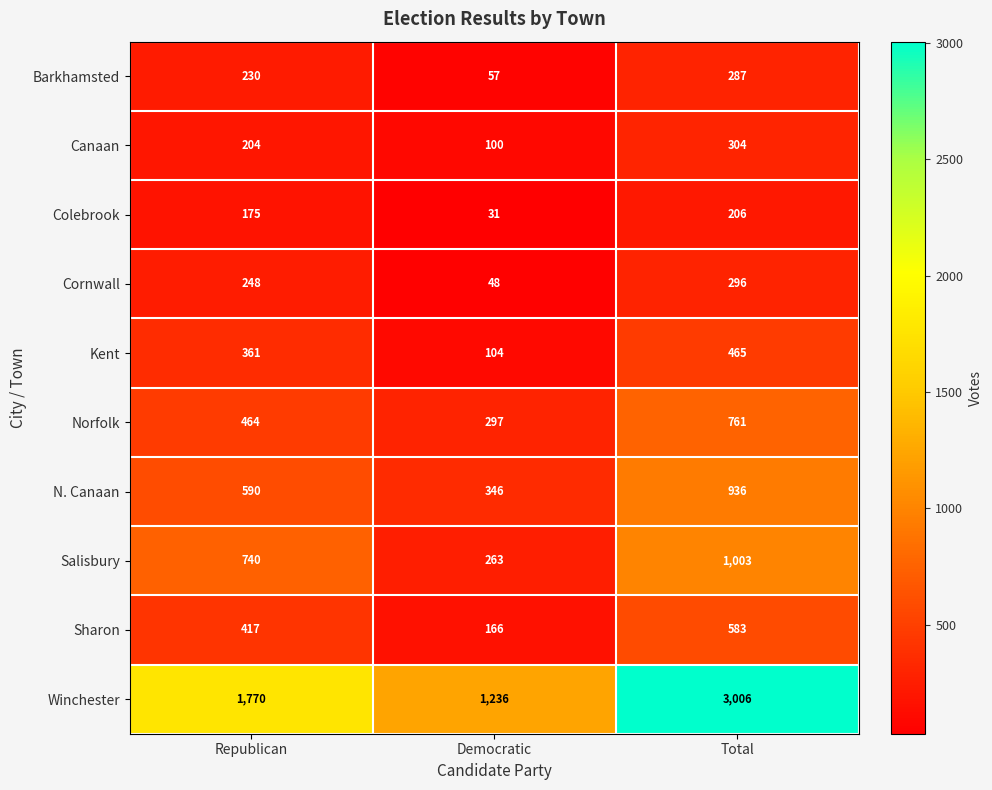

Reading left to right, what are all the values shown in this chart?

Barkhamsted: Republican=230	Democratic=57	Total=287
Canaan: Republican=204	Democratic=100	Total=304
Colebrook: Republican=175	Democratic=31	Total=206
Cornwall: Republican=248	Democratic=48	Total=296
Kent: Republican=361	Democratic=104	Total=465
Norfolk: Republican=464	Democratic=297	Total=761
N. Canaan: Republican=590	Democratic=346	Total=936
Salisbury: Republican=740	Democratic=263	Total=1003
Sharon: Republican=417	Democratic=166	Total=583
Winchester: Republican=1770	Democratic=1236	Total=3006